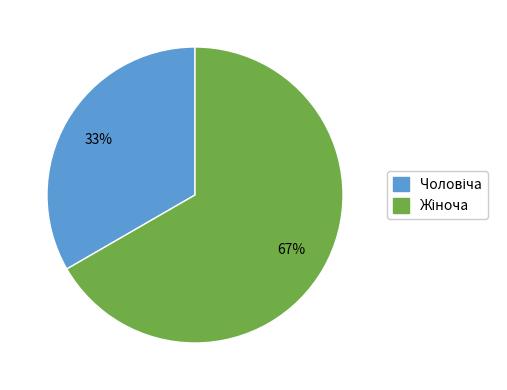

Does any single category account for the majority?

Yes